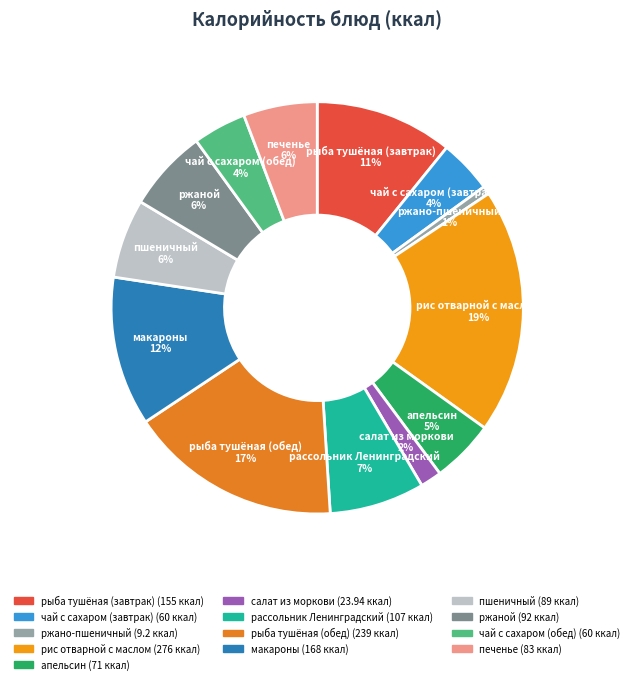

Is there any slice that represents more than half of the pie?

No